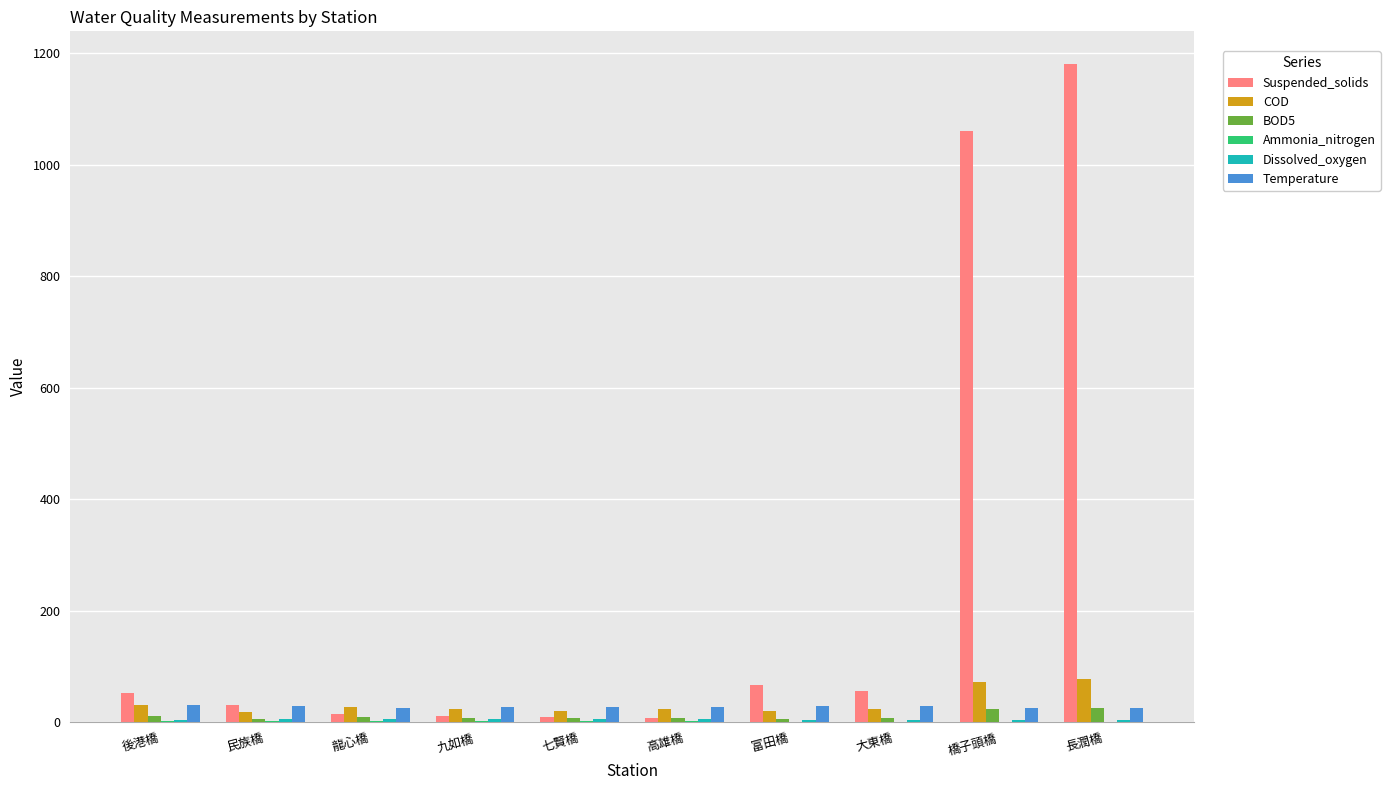

Which series changed the most between 橋子頭橋 and 長潤橋?

Suspended_solids